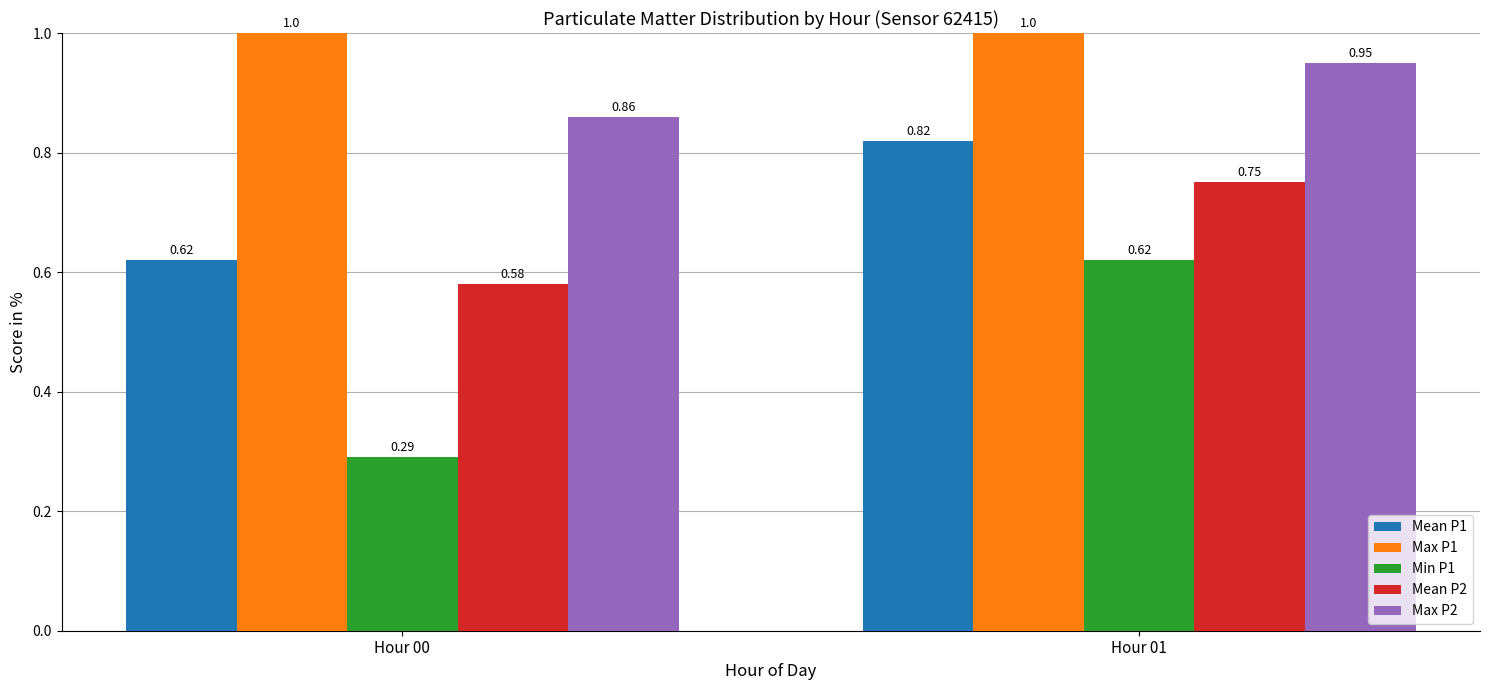

Between Hour 00 and Hour 01, which series saw the biggest shift?

Min P1